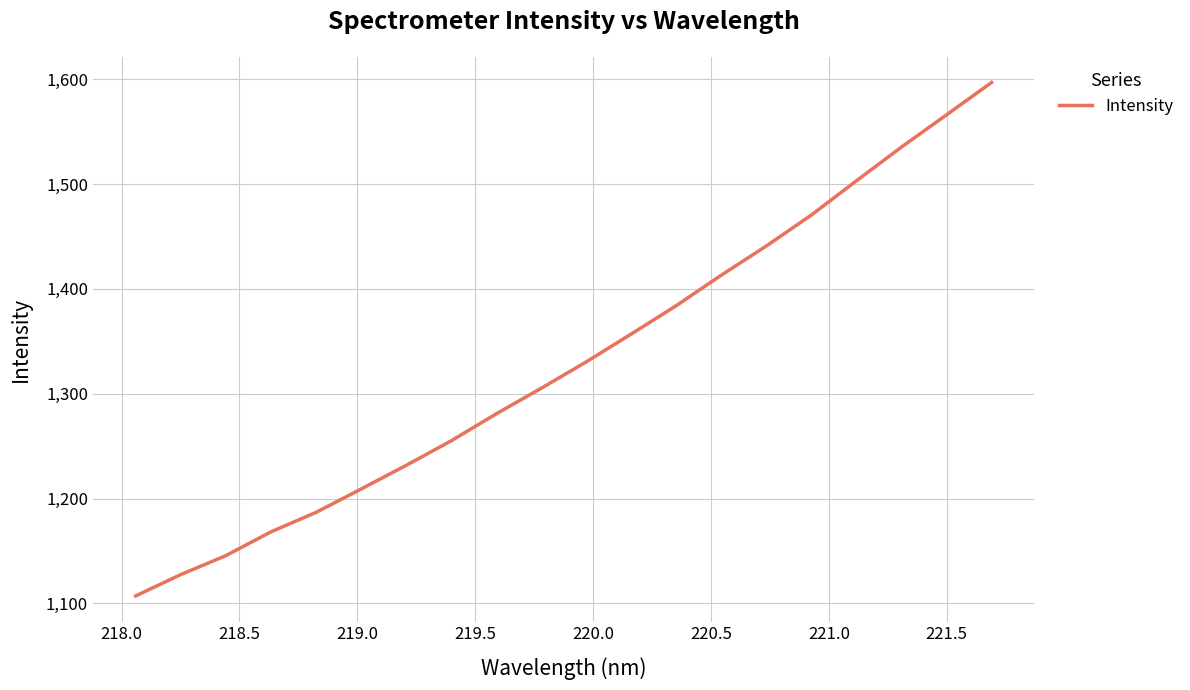

Reading left to right, list all the values displayed in this chart.

1107.1	1127.4	1145.5	1168.2	1186.7	1209.0	1231.6	1255.0	1280.8	1305.2	1330.4	1357.0	1384.0	1413.1	1441.0	1470.5	1503.1	1535.3	1566.0	1596.9